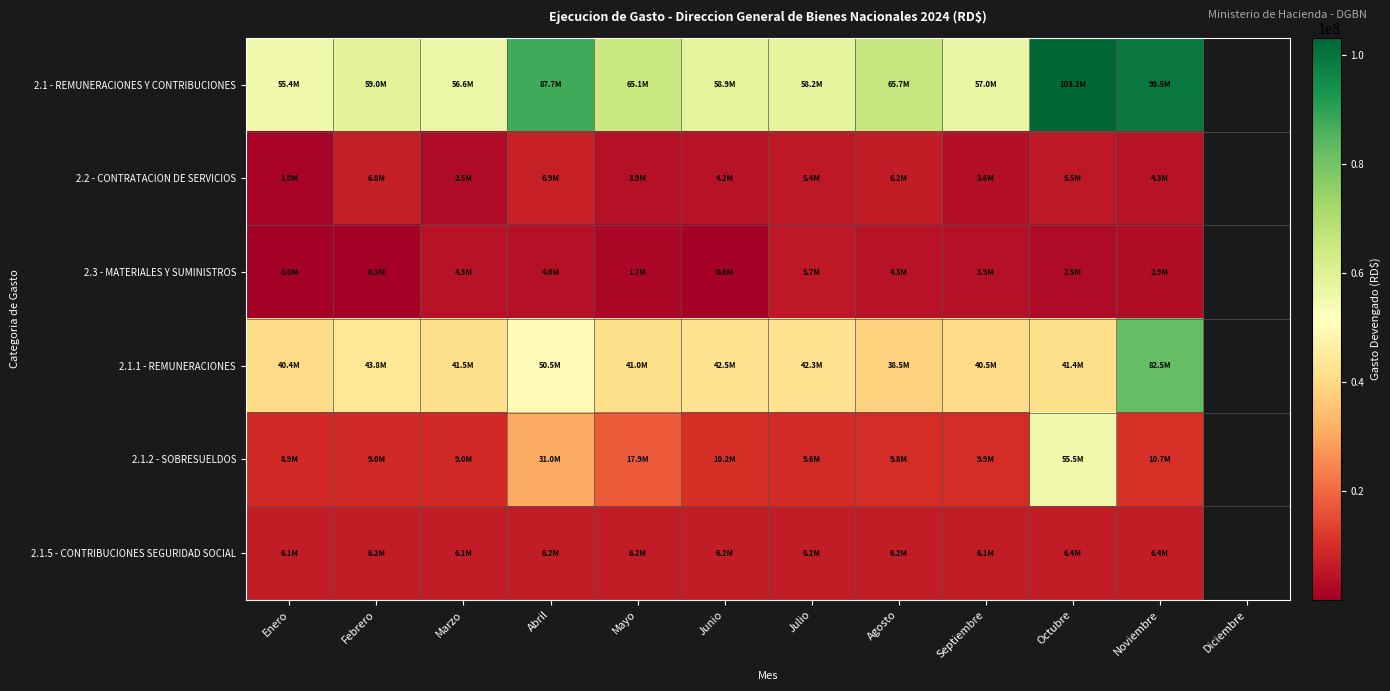

Read the 2.1.2 - SOBRESUELDOS value at Enero.

8921917.5